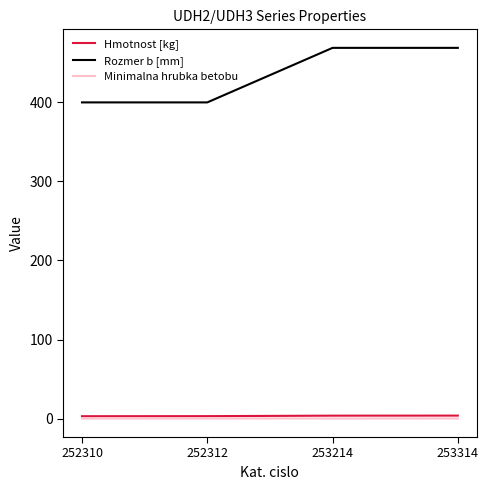

Which series changed the most between 252310 and 253314?

Rozmer b [mm]